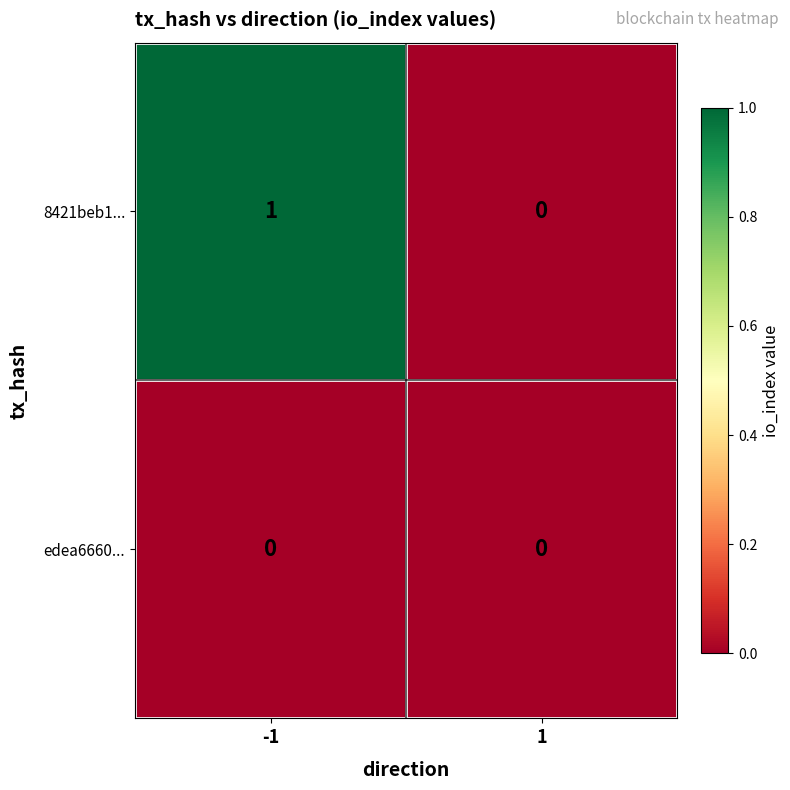

Which series has the widest spread of values?

8421beb1...